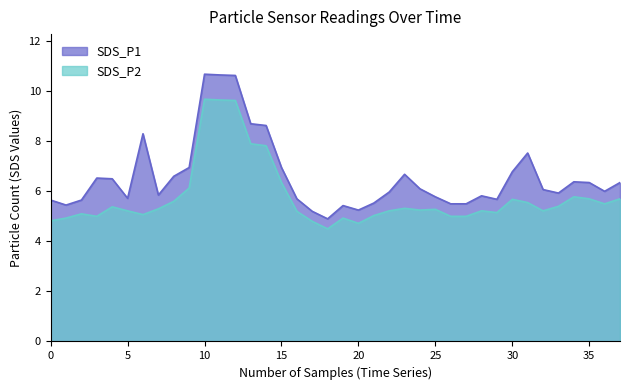

The SDS_P2 series shows 2.4 at 18. True or false?

False